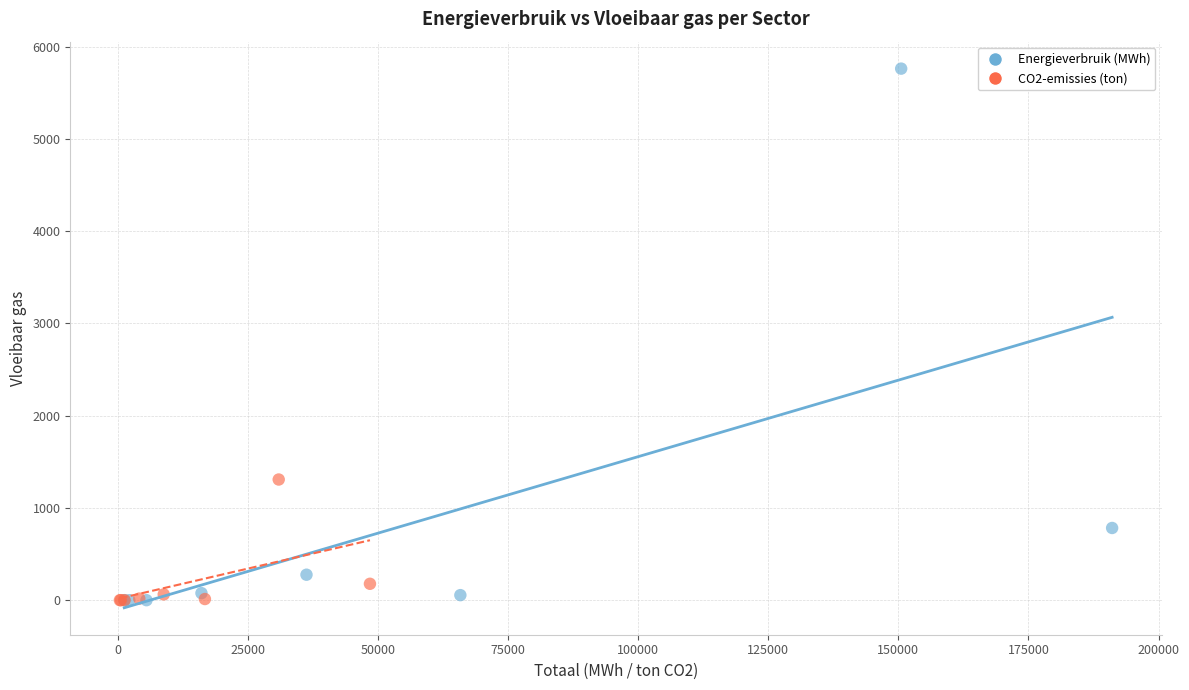

Which series has the widest spread of Y values?

Energieverbruik (MWh)